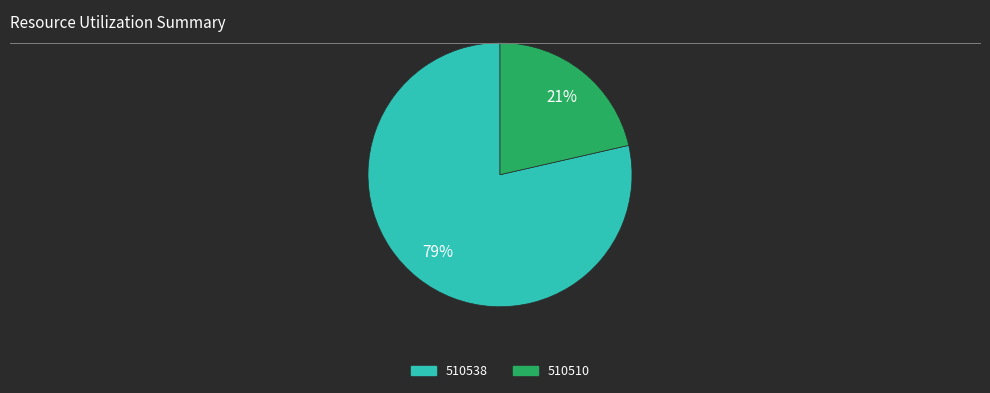

Which has a higher value, 510510 or 510538?

510538